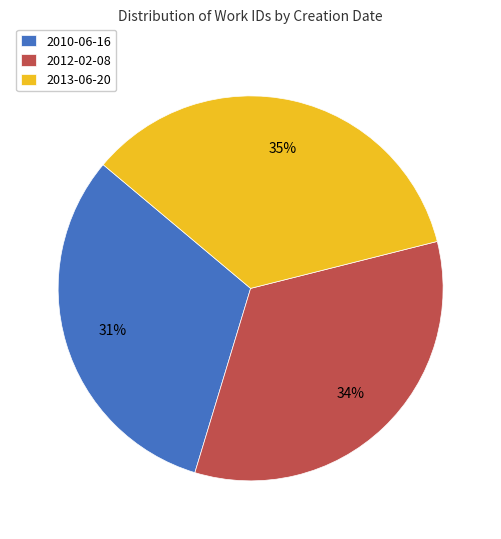

How many slices are in this pie chart?

3